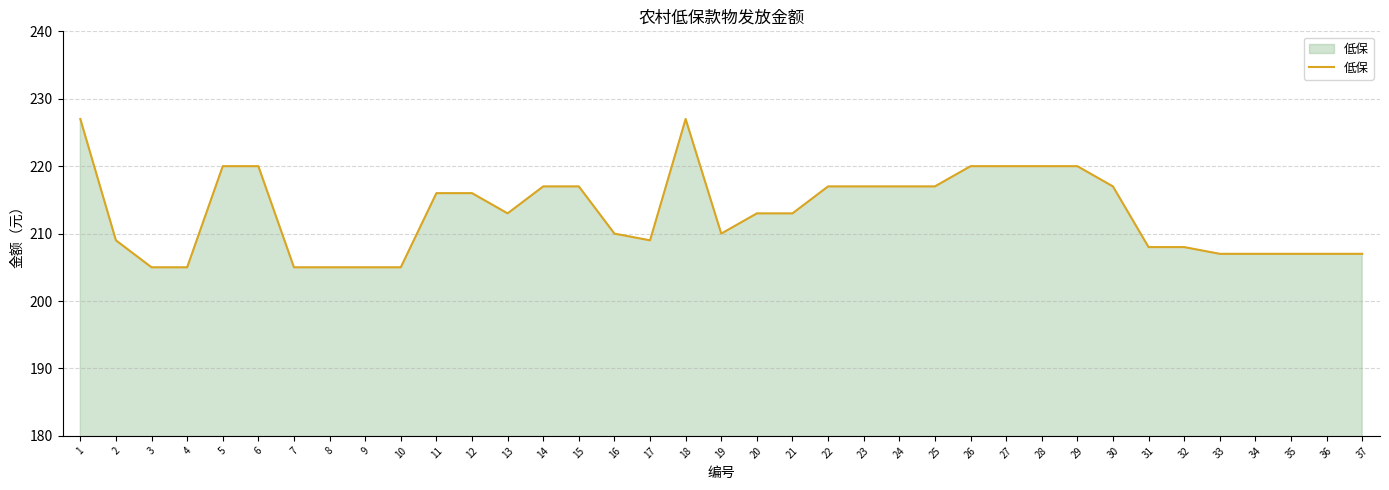

Where does the data first go above 213?

1